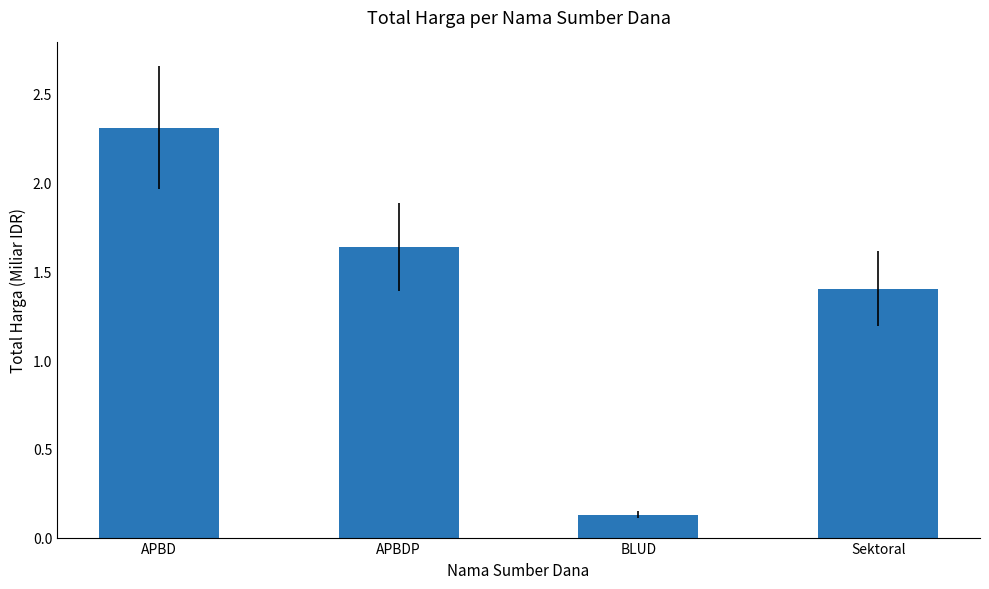

What is the sum of the values at Sektoral and APBD?

3.7